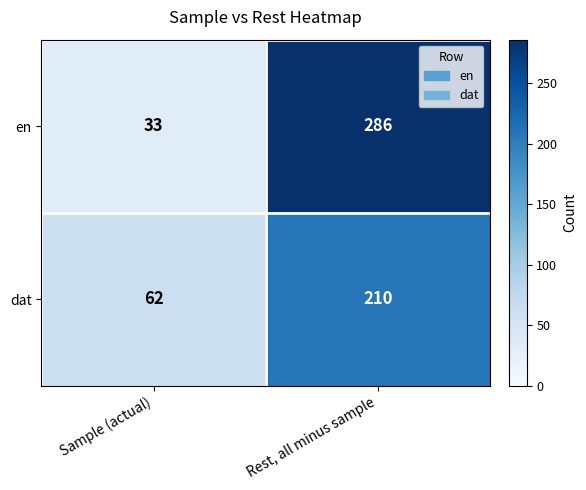

Is it true that en equals 286 at Rest, all minus sample?

True